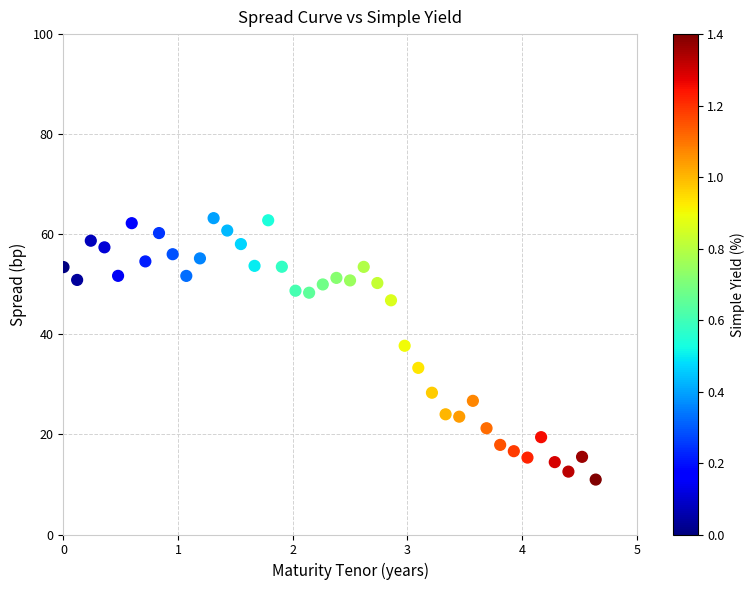

What is the range of Y values (max minus min)?

52.2